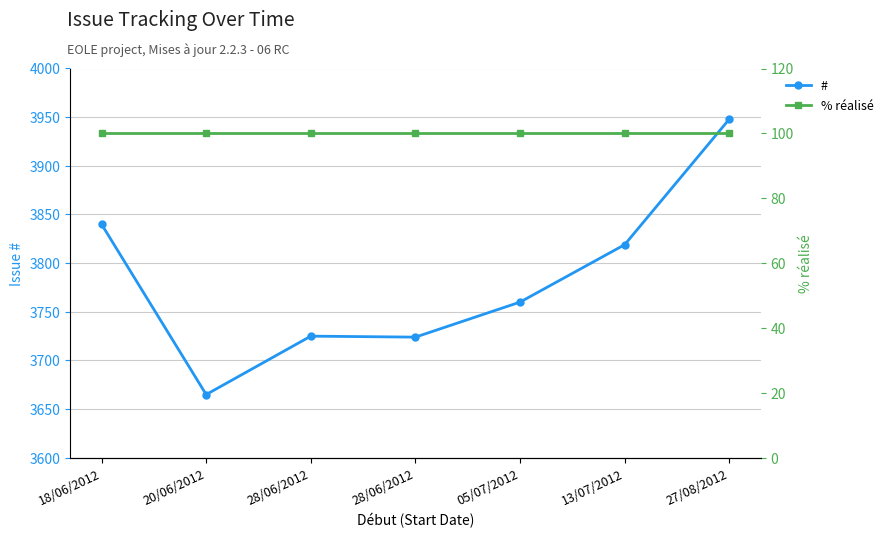

At which label does % réalisé reach its peak?

18/06/2012